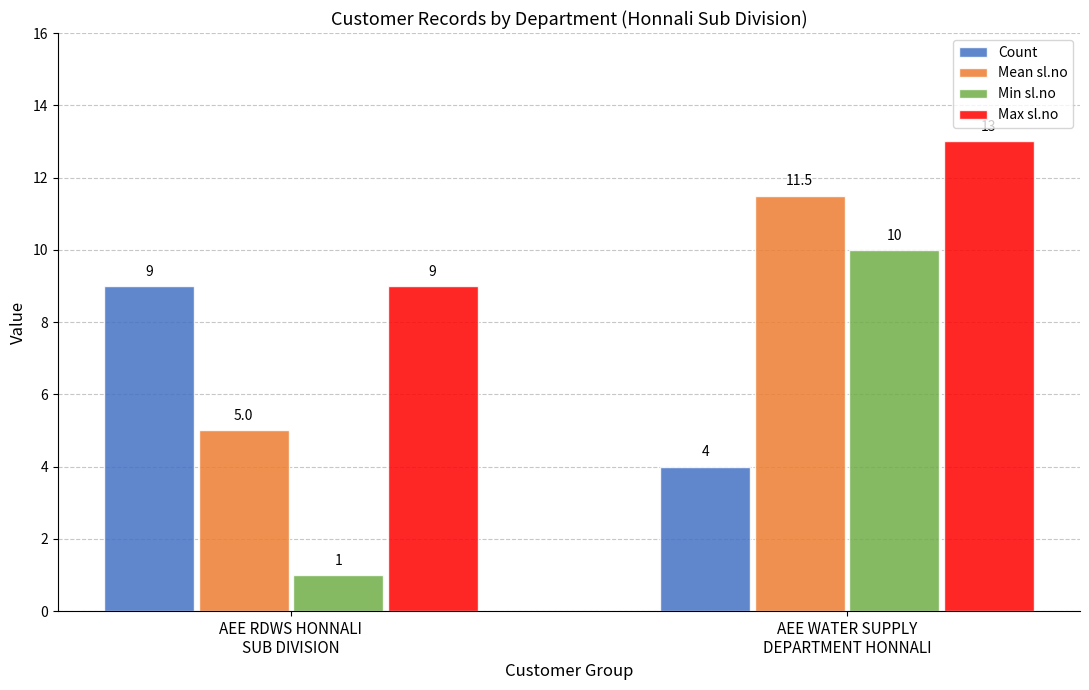

Which series has the largest range (max minus min)?

Min sl.no